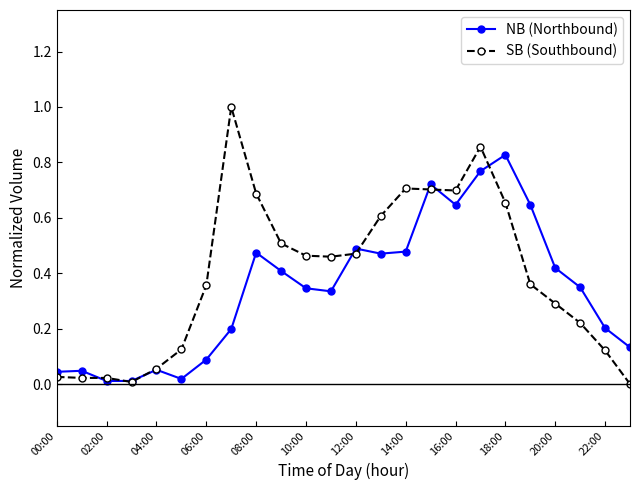

What is the greatest value displayed?

1.0